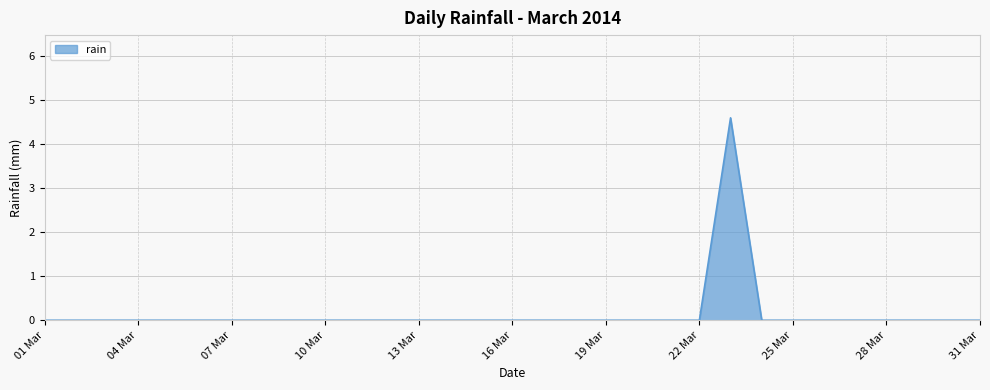

What is the greatest value displayed?

4.6